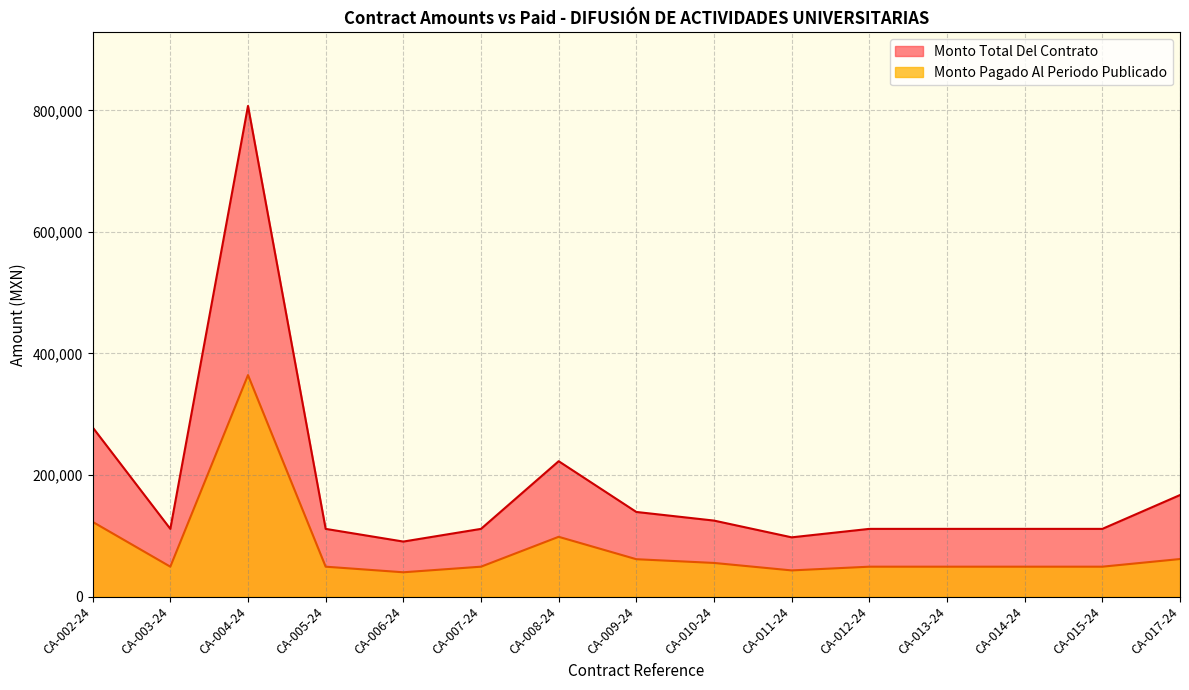

What is the difference between the highest and lowest values at CA-014-24?

62223